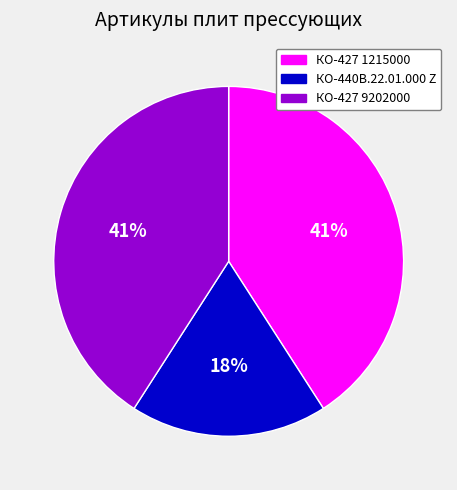

Is there a majority slice in this chart?

No